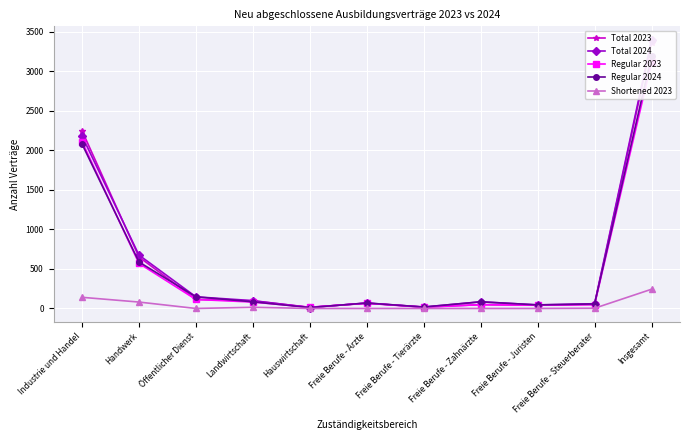

Reading right to left, list all the values displayed in this chart.

Total 2023: Insgesamt=3357	Freie Berufe - Steuerberater=51	Freie Berufe - Juristen=42	Freie Berufe - Zahnärzte=48	Freie Berufe - Tierärzte=18	Freie Berufe - Ärzte=66	Hauswirtschaft=15	Landwirtschaft=96	Öffentlicher Dienst=114	Handwerk=651	Industrie und Handel=2247
Total 2024: Insgesamt=3396	Freie Berufe - Steuerberater=60	Freie Berufe - Juristen=45	Freie Berufe - Zahnärzte=84	Freie Berufe - Tierärzte=18	Freie Berufe - Ärzte=69	Hauswirtschaft=12	Landwirtschaft=99	Öffentlicher Dienst=147	Handwerk=675	Industrie und Handel=2181
Regular 2023: Insgesamt=3114	Freie Berufe - Steuerberater=48	Freie Berufe - Juristen=42	Freie Berufe - Zahnärzte=48	Freie Berufe - Tierärzte=15	Freie Berufe - Ärzte=66	Hauswirtschaft=15	Landwirtschaft=81	Öffentlicher Dienst=114	Handwerk=570	Industrie und Handel=2109
Regular 2024: Insgesamt=3189	Freie Berufe - Steuerberater=57	Freie Berufe - Juristen=45	Freie Berufe - Zahnärzte=84	Freie Berufe - Tierärzte=18	Freie Berufe - Ärzte=69	Hauswirtschaft=12	Landwirtschaft=84	Öffentlicher Dienst=147	Handwerk=588	Industrie und Handel=2079
Shortened 2023: Insgesamt=243	Freie Berufe - Steuerberater=3	Freie Berufe - Juristen=0	Freie Berufe - Zahnärzte=0	Freie Berufe - Tierärzte=0	Freie Berufe - Ärzte=0	Hauswirtschaft=0	Landwirtschaft=15	Öffentlicher Dienst=0	Handwerk=81	Industrie und Handel=141